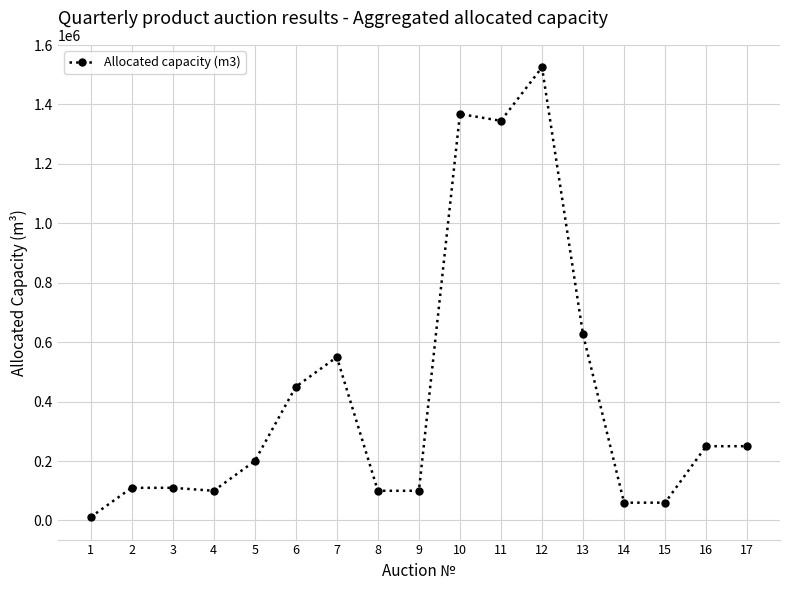

At which label is the value closest to 768225?

13